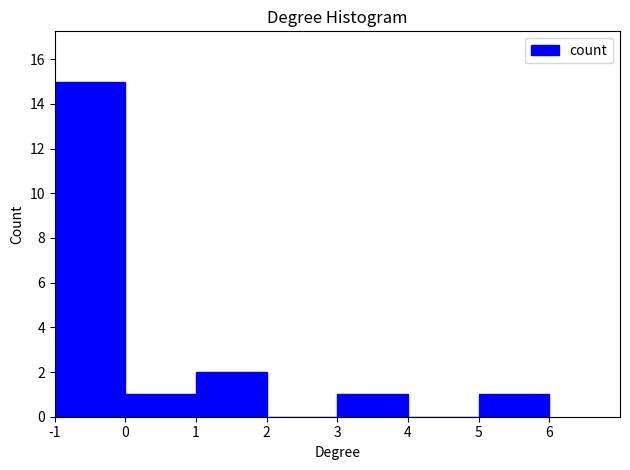

Reading left to right, transcribe this chart: for each bar, give the range it covers on the x-axis and its height. The values are not printed on the chart, so give them approximately, as read against the axis.

-1 to 0: 15
0 to 1: 1
1 to 2: 2
2 to 3: 0
3 to 4: 1
4 to 5: 0
5 to 6: 1